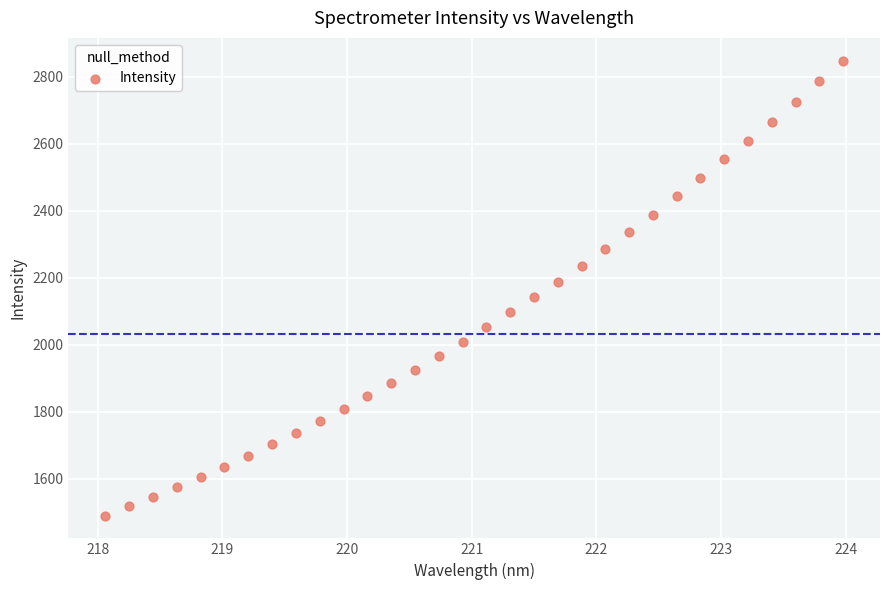

What is the range of X values (max minus min)?

5.9